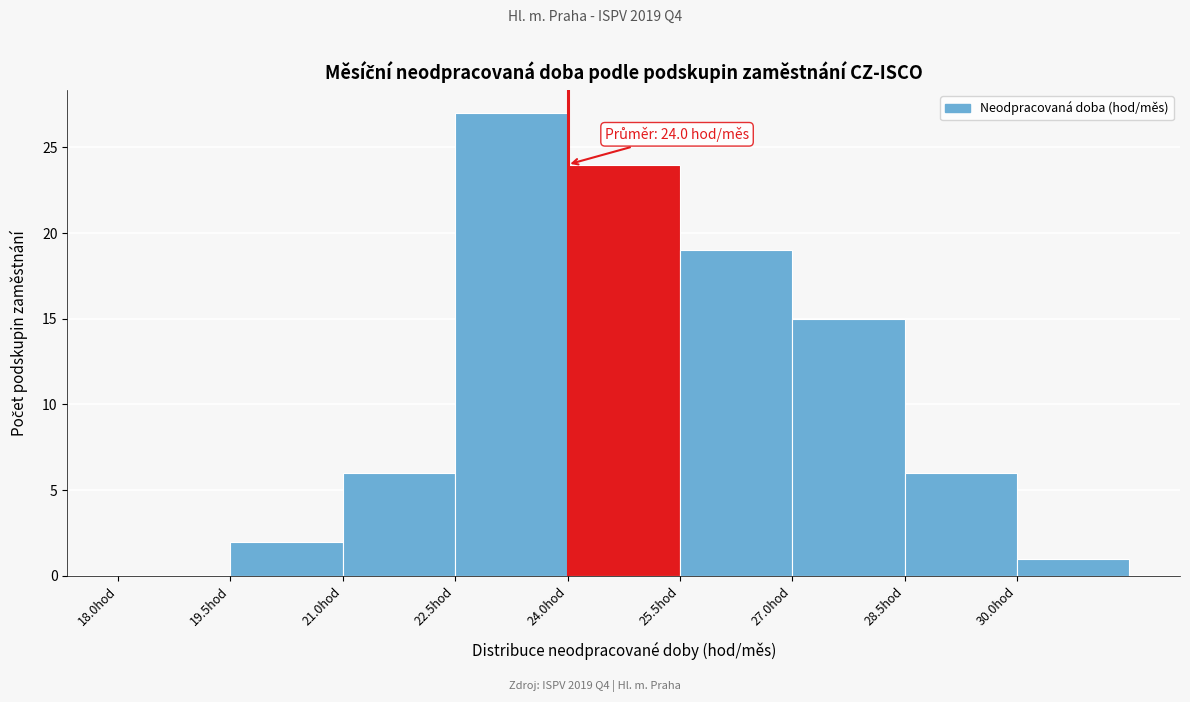

Over which range of the x-axis is the bar tallest?

22.5 to 24.0